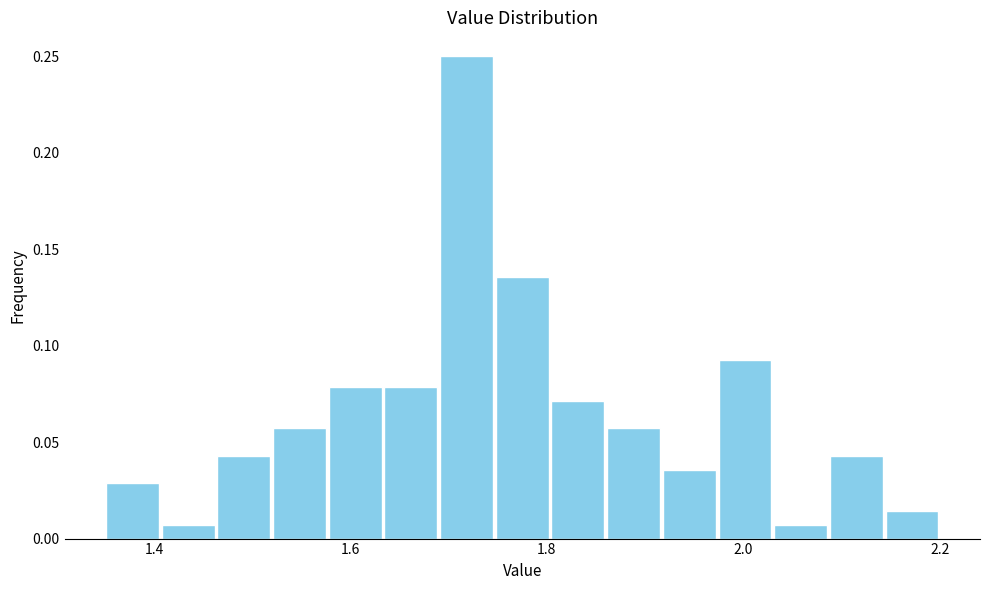

Read against the x-axis, roughly where is the centre of the tallest bar?

1.72